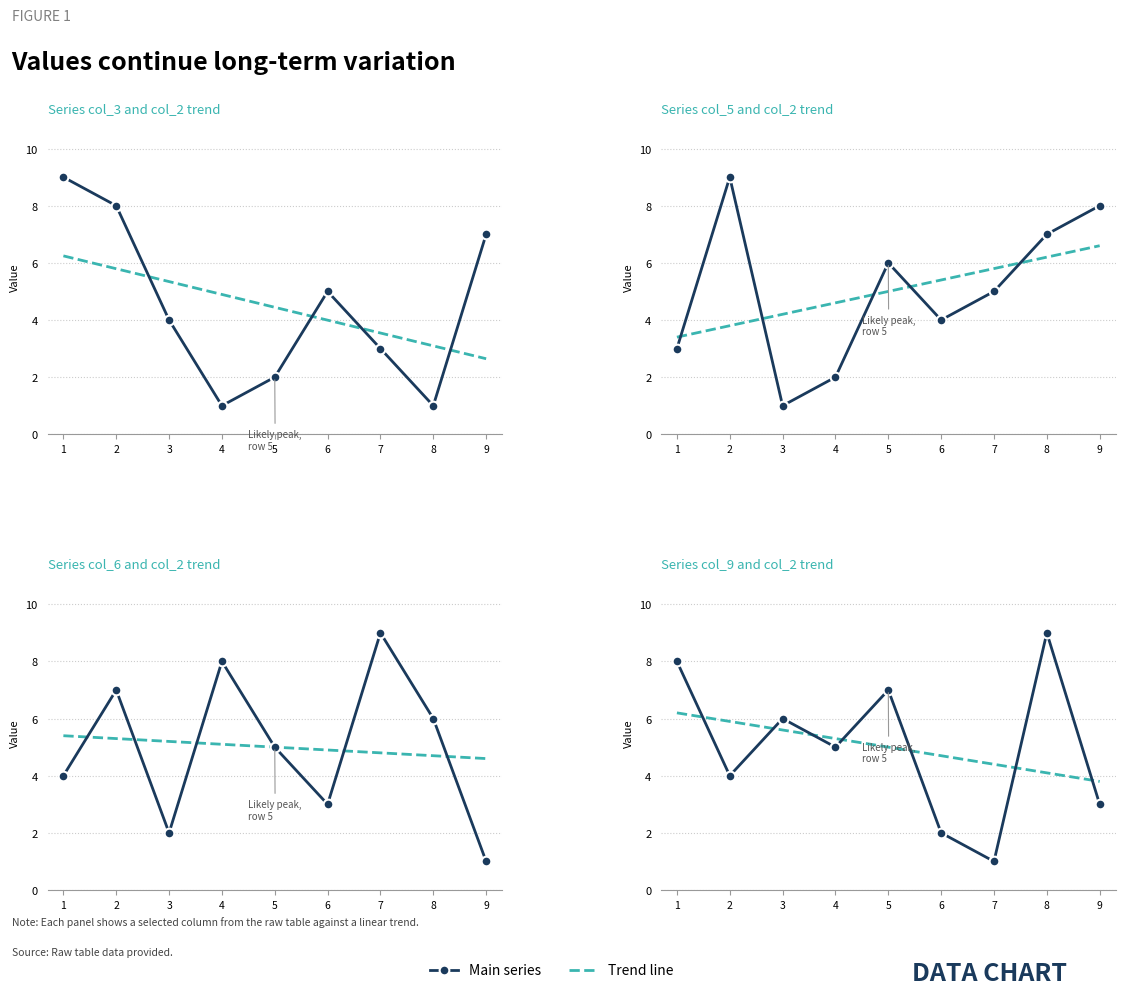

At which category does the chart reach its minimum across all series?

4